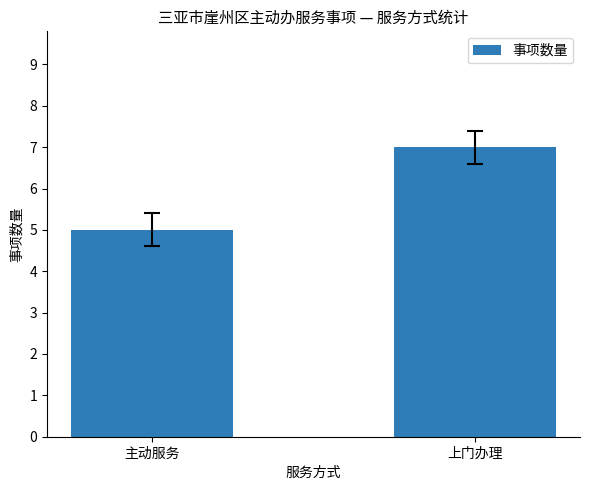

What is the label of the 1st bar from the left?

主动服务